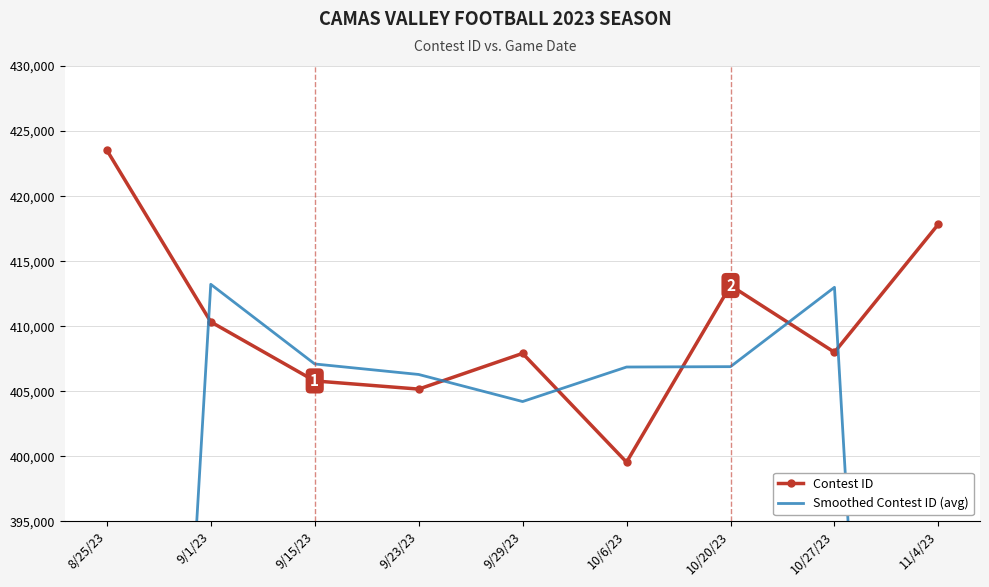

Reading left to right, list all the values displayed in this chart.

Contest ID: 8/25/23=423540.0	9/1/23=410340.0	9/15/23=405801.0	9/23/23=405173.0	9/29/23=407918.0	10/6/23=399559.0	10/20/23=413132.0	10/27/23=408003.0	11/4/23=417850.0
Smoothed Contest ID (avg): 8/25/23=277960.0	9/1/23=413227.0	9/15/23=407104.7	9/23/23=406297.3	9/29/23=404216.7	10/6/23=406869.7	10/20/23=406898.0	10/27/23=412995.0	11/4/23=275284.3